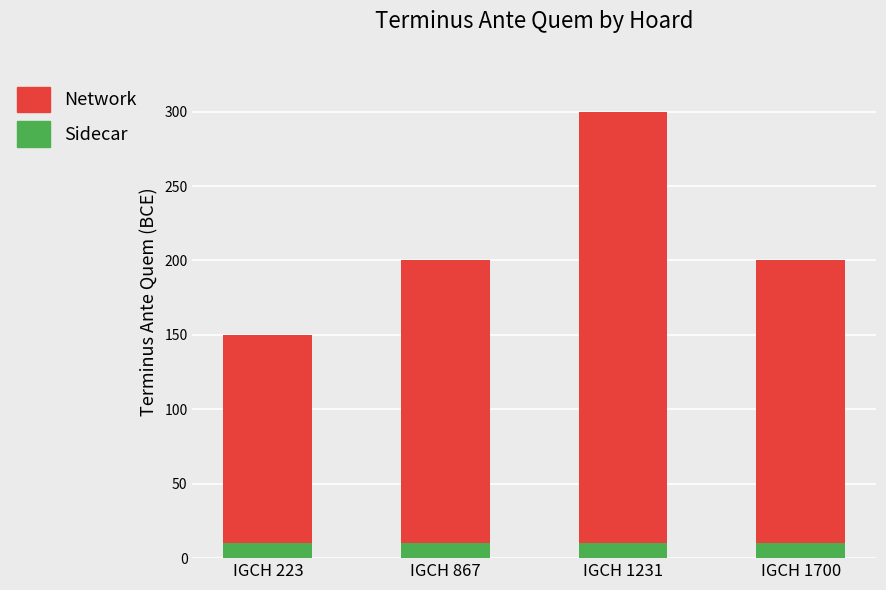

Does the chart contain any negative values?

No